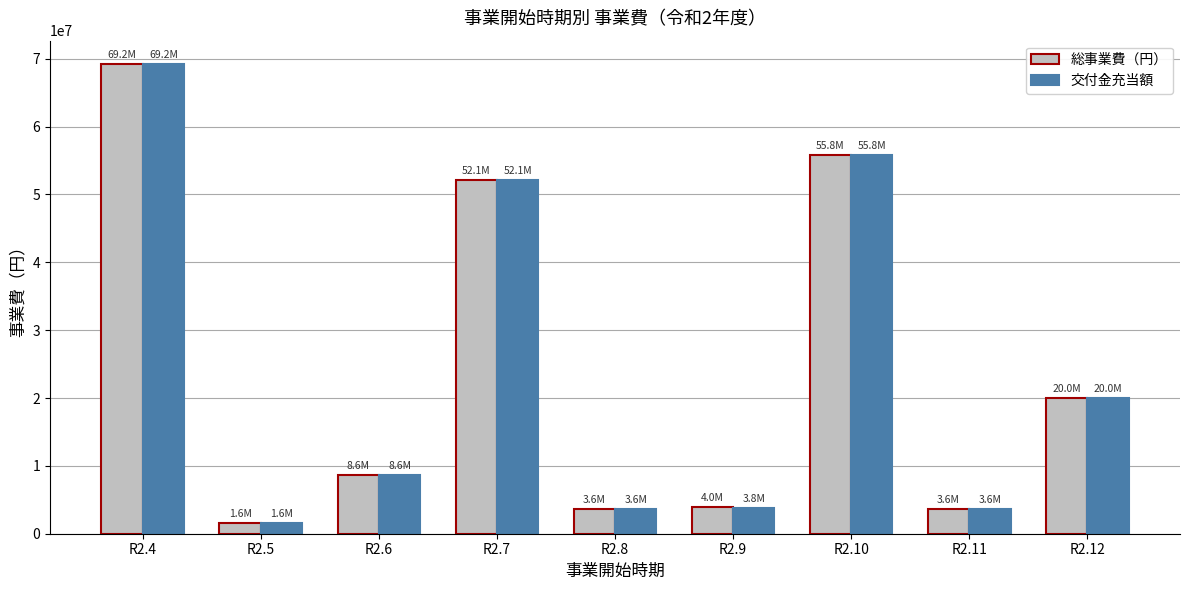

Read the 交付金充当額 value at R2.6.

8600000